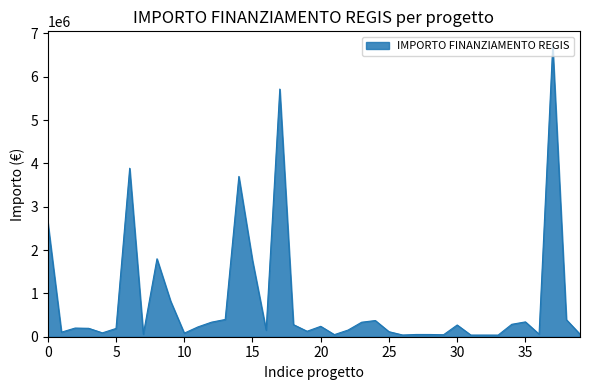

What is the maximum value shown in the chart?

6713665.0